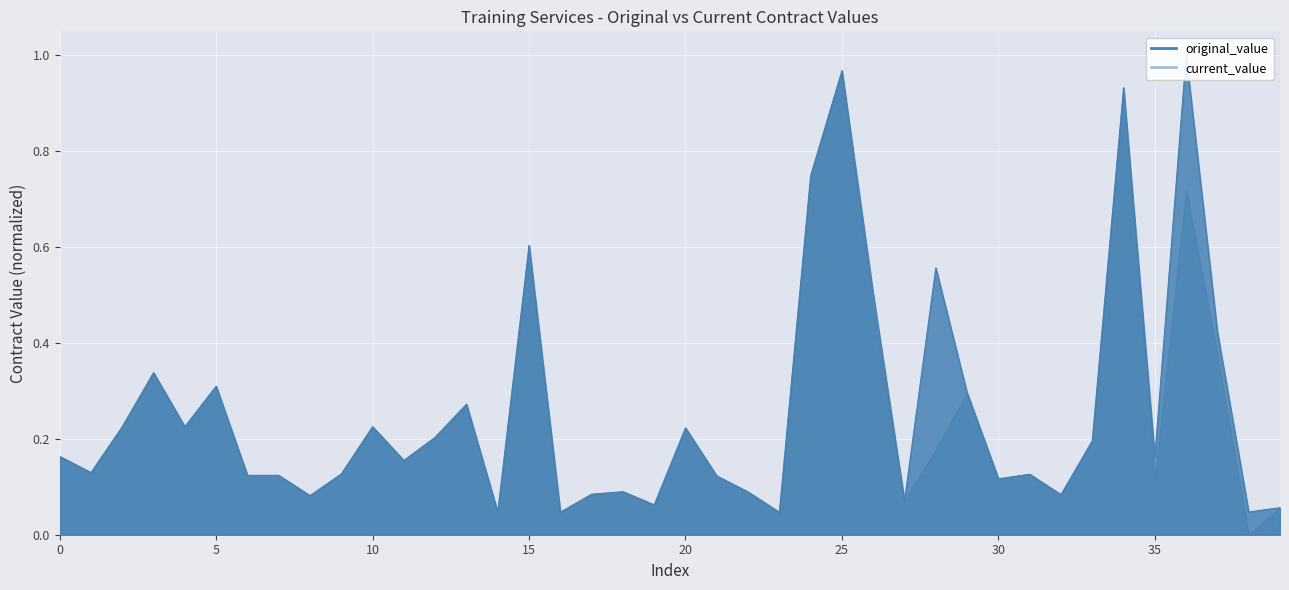

What is the greatest value displayed?

1.0